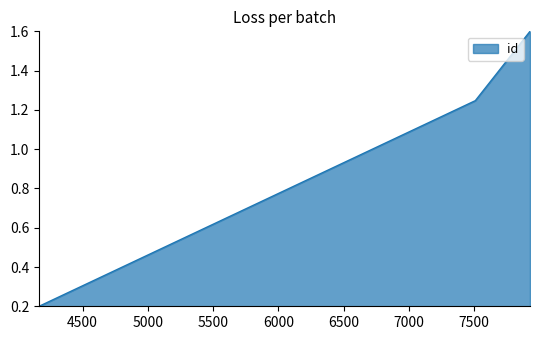

What is the average value?

1.0